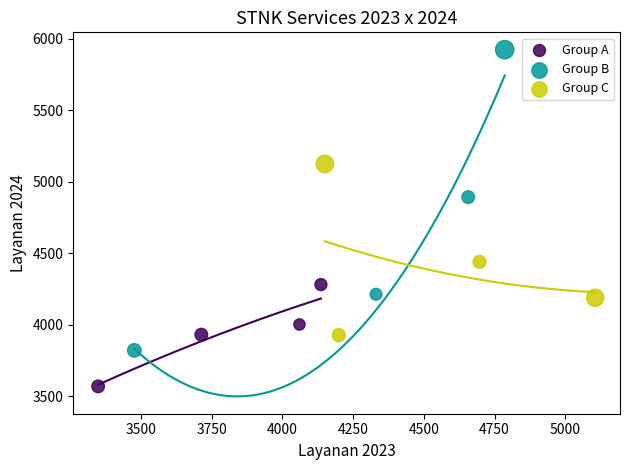

Which series reaches the minimum Y coordinate?

Group A